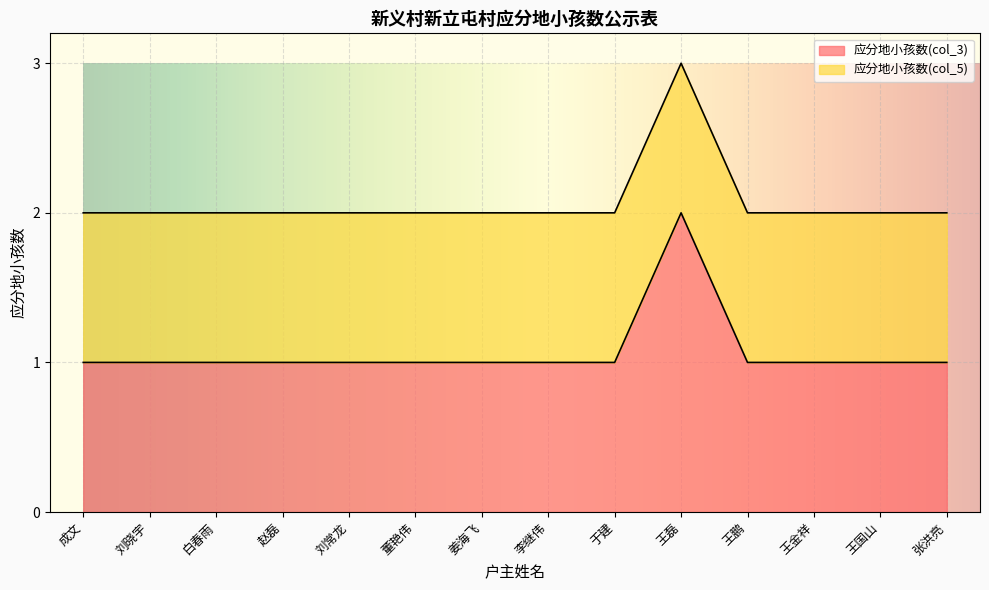

What position from the right is 董艳伟?

9